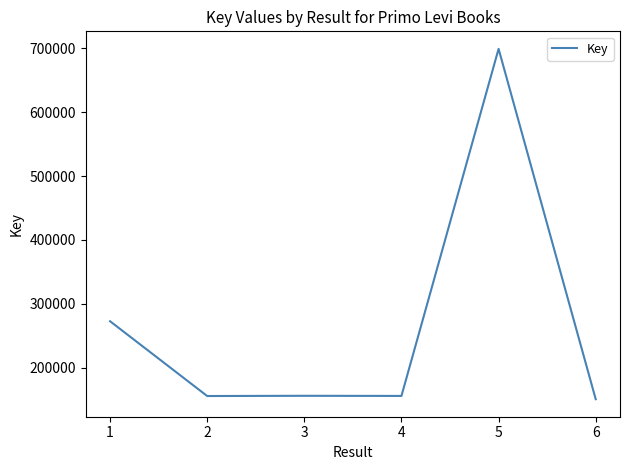

The value at 1 is 459318. True or false?

False